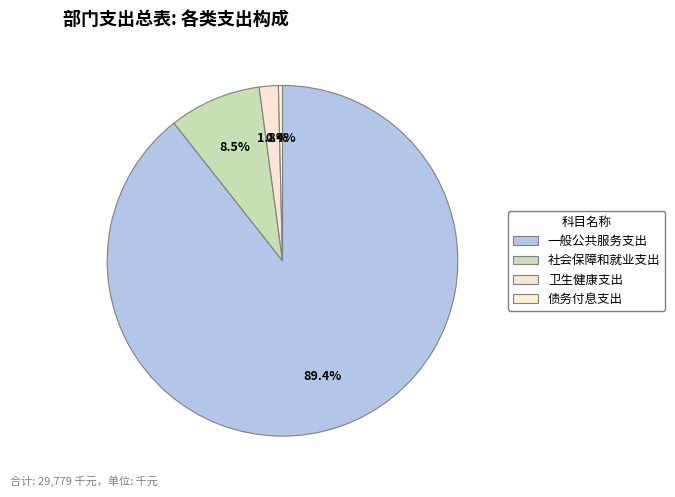

To the nearest percent, what is the difference between the 社会保障和就业支出 and 卫生健康支出 slice percentages?

7%